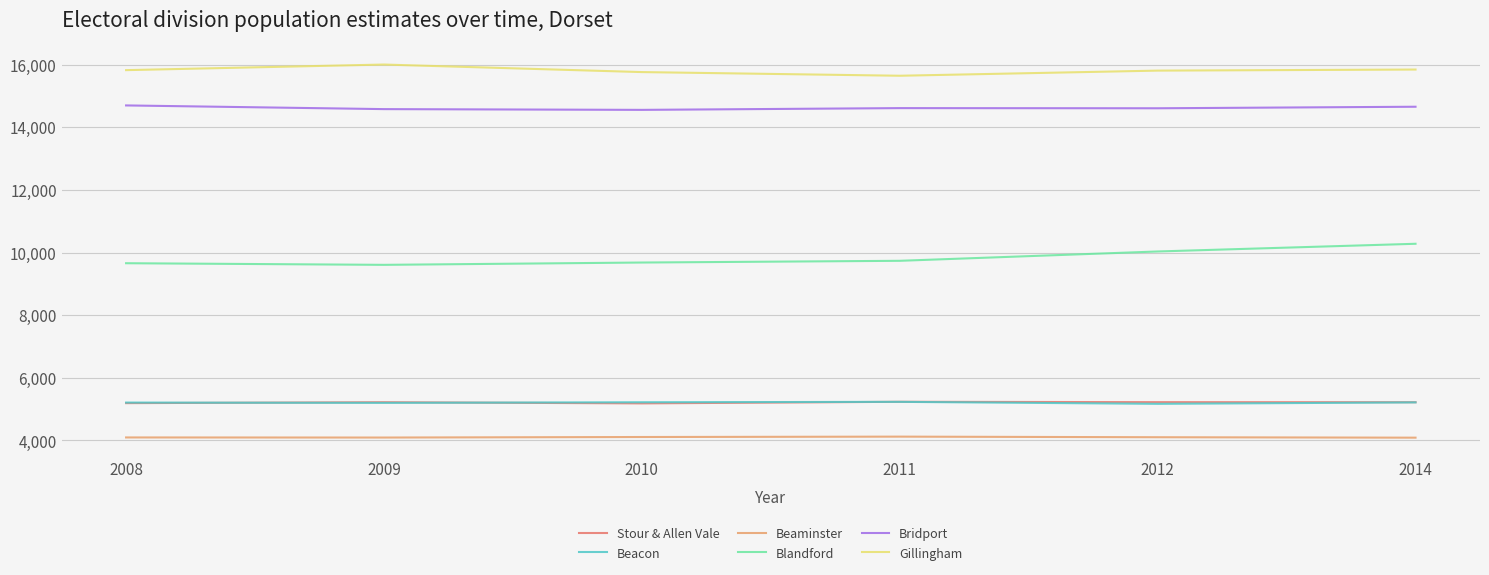

What is the total value across all series at 2014?

55320